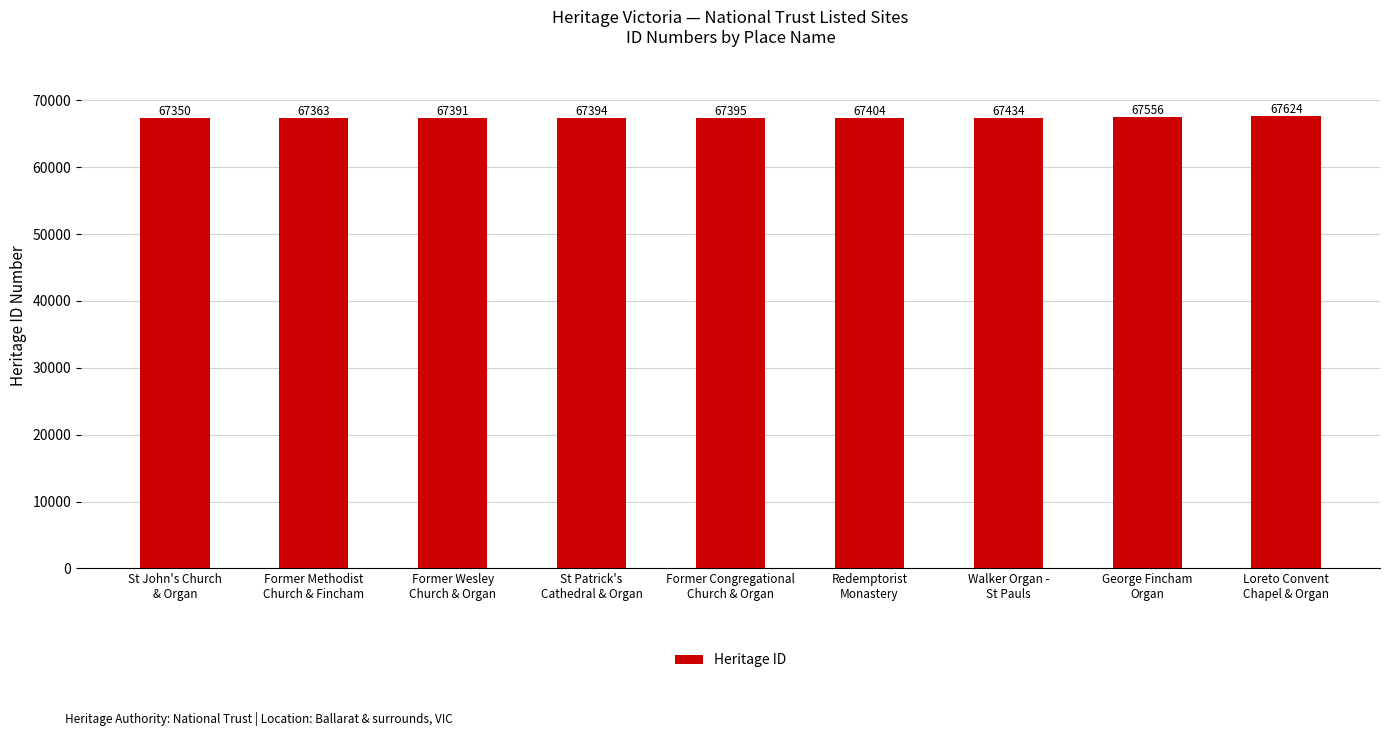

Which has a higher value, St John's Church
& Organ or Former Methodist
Church & Fincham?

Former Methodist
Church & Fincham